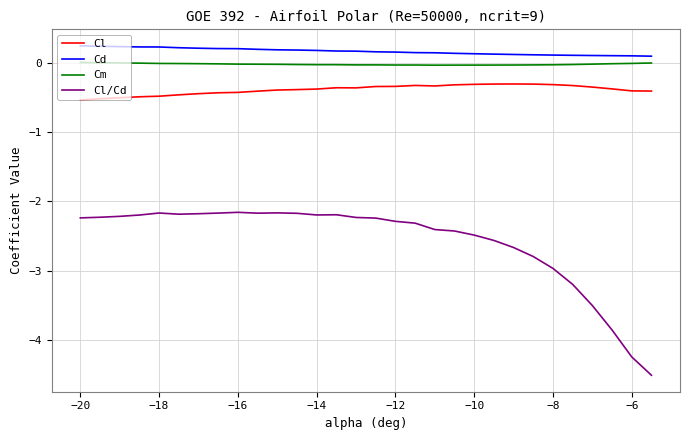

List the series in order of their peak value, highest first.

Cd, Cm, Cl, Cl/Cd